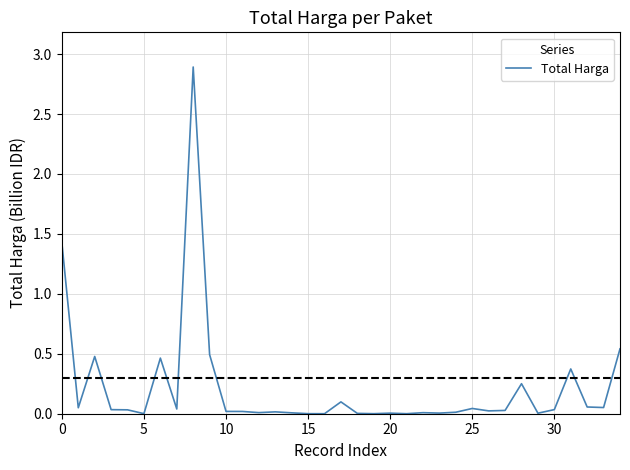

How many lines are shown in the chart?

1